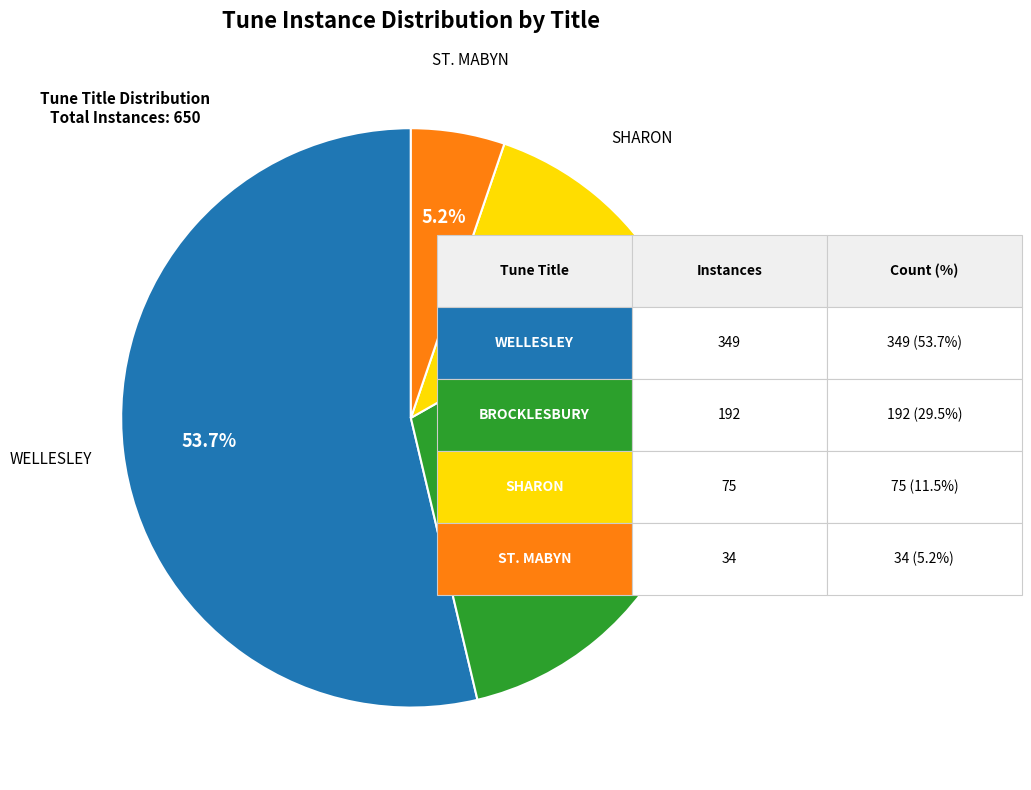

Count the number of slices in the pie.

4